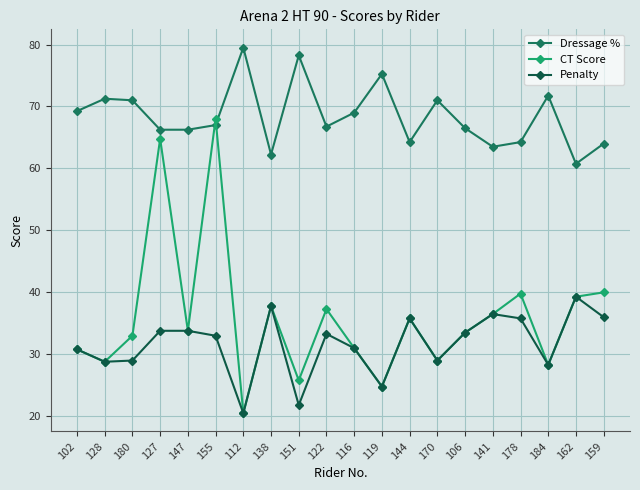

In CT Score, how many points are lower than both neighbors (excluding endpoints)?

7